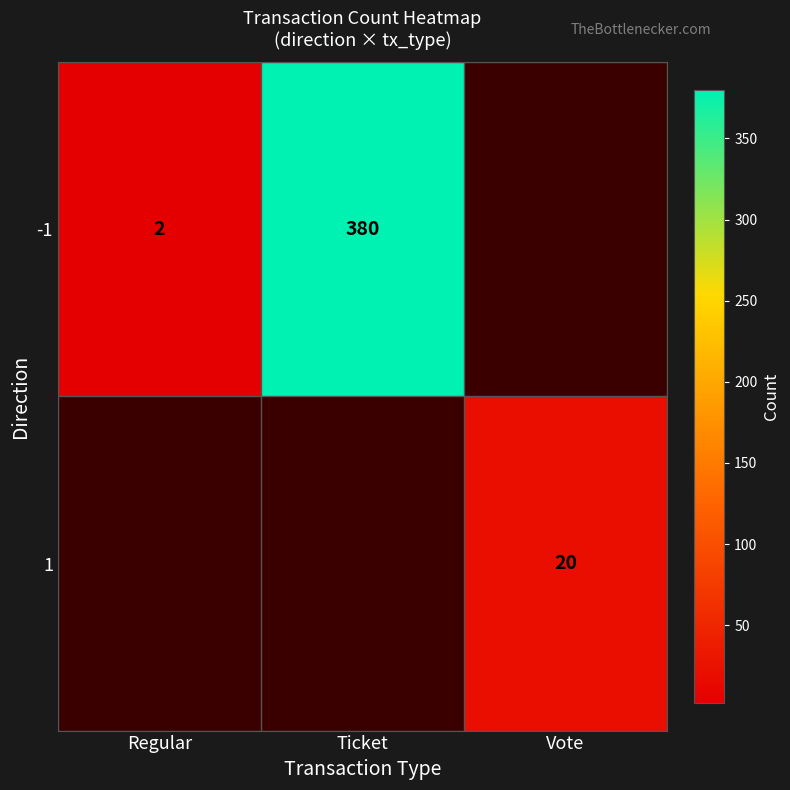

What is the minimum value shown in the chart?

2.0